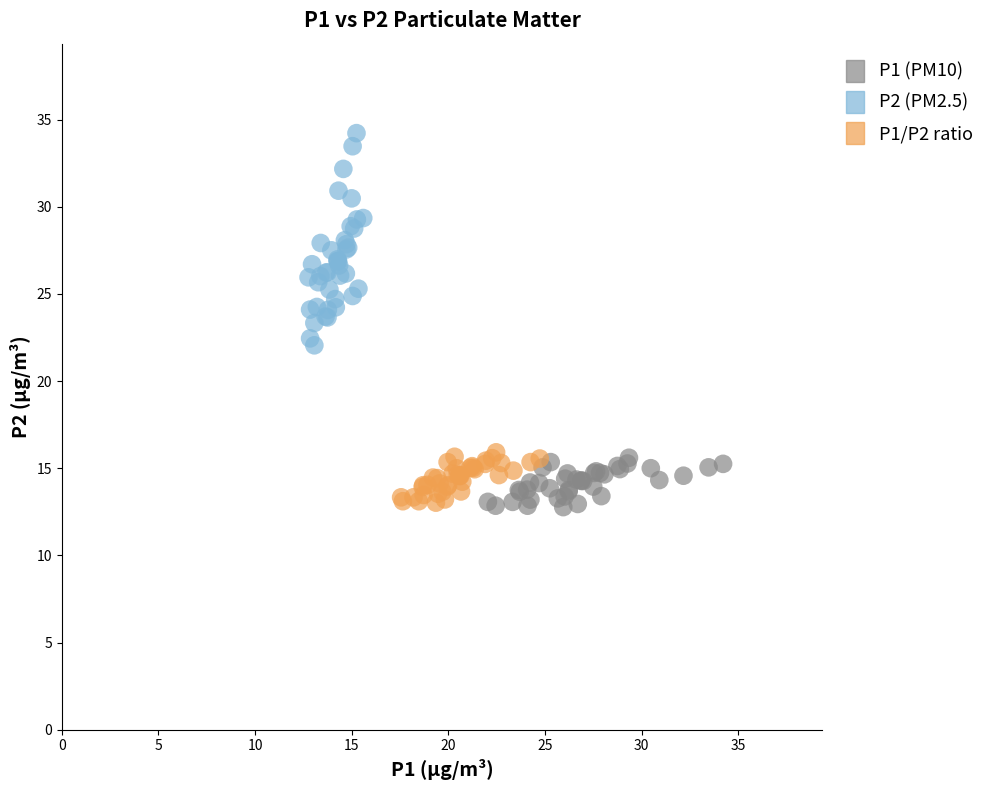

Which series contains the highest Y value?

P2 (PM2.5)